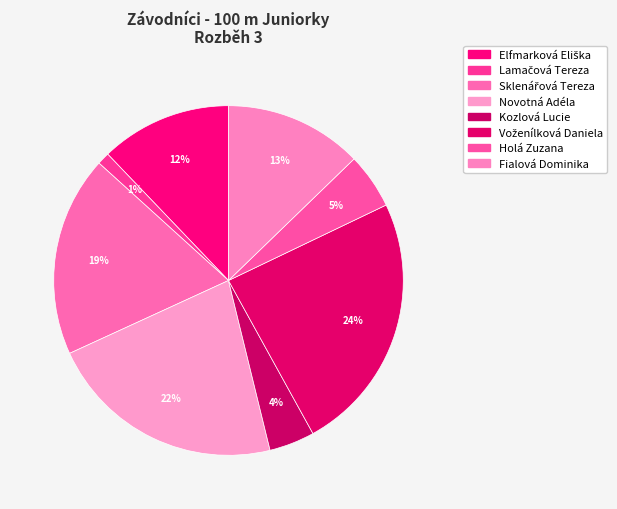

How many segments does this pie chart have?

8